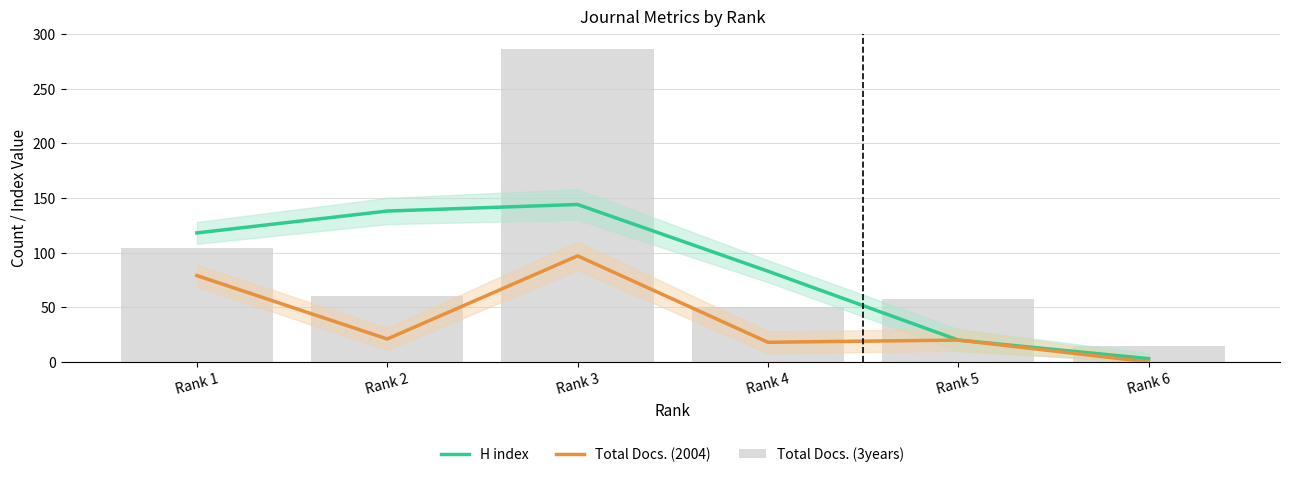

What is the average value of the Total Docs. (2004) series?

39